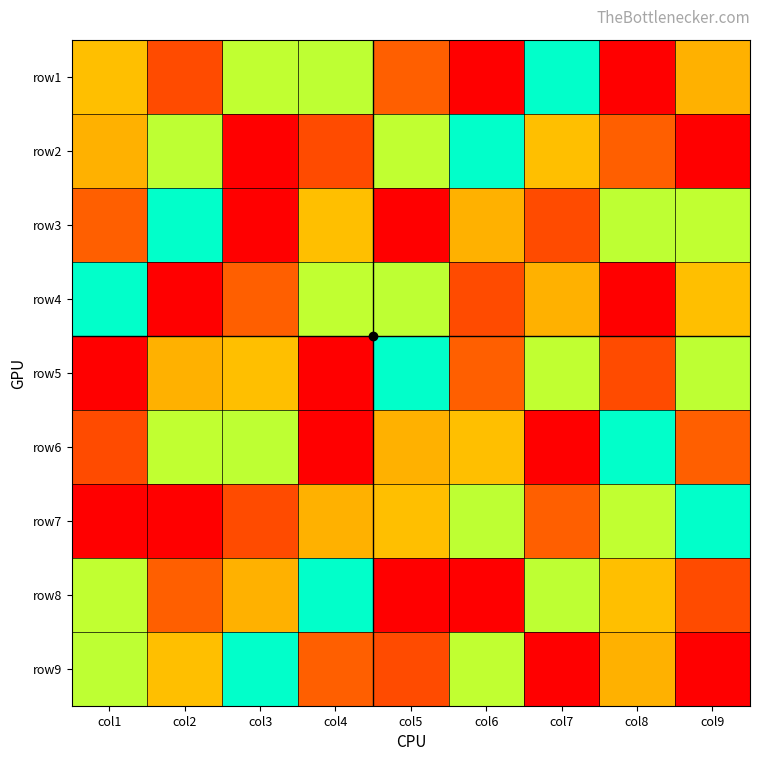

Reading left to right, transcribe all the data shown in this chart.

row1: col1=3	col2=8	col3=6	col4=4	col5=2	col6=9	col7=5	col8=1	col9=7
row2: col1=7	col2=4	col3=1	col4=8	col5=6	col6=5	col7=3	col8=2	col9=9
row3: col1=2	col2=5	col3=9	col4=3	col5=1	col6=7	col7=8	col8=4	col9=6
row4: col1=5	col2=1	col3=2	col4=6	col5=4	col6=8	col7=7	col8=9	col9=3
row5: col1=9	col2=7	col3=3	col4=1	col5=5	col6=2	col7=6	col8=8	col9=4
row6: col1=8	col2=6	col3=4	col4=9	col5=7	col6=3	col7=1	col8=5	col9=2
row7: col1=1	col2=9	col3=8	col4=7	col5=3	col6=4	col7=2	col8=6	col9=5
row8: col1=6	col2=2	col3=7	col4=5	col5=9	col6=1	col7=4	col8=3	col9=8
row9: col1=4	col2=3	col3=5	col4=2	col5=8	col6=6	col7=9	col8=7	col9=1